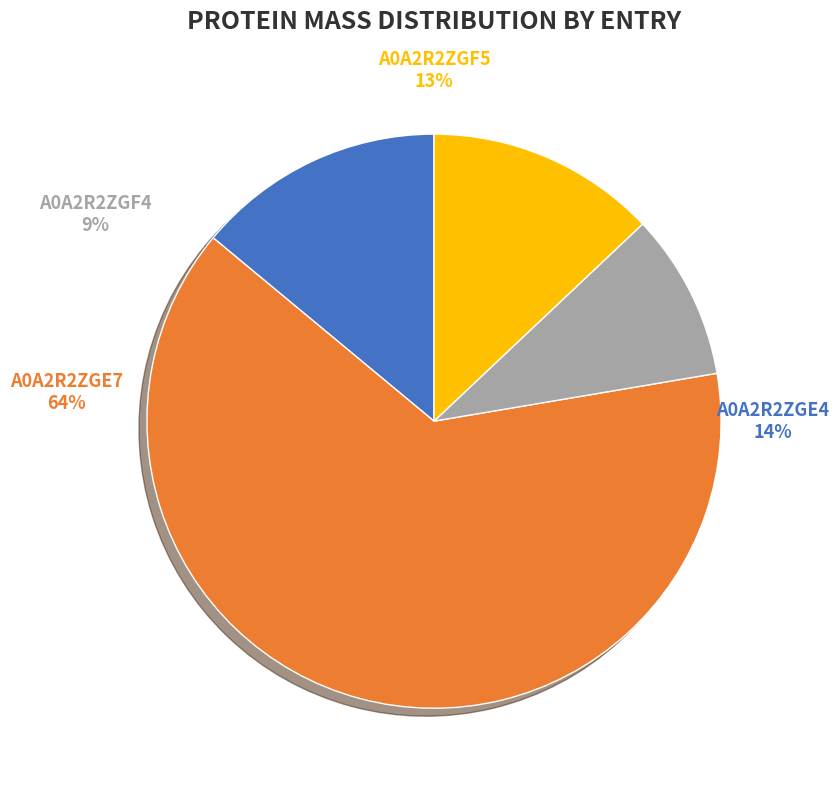

To the nearest percent, what percentage of the pie is A0A2R2ZGE7?

64%